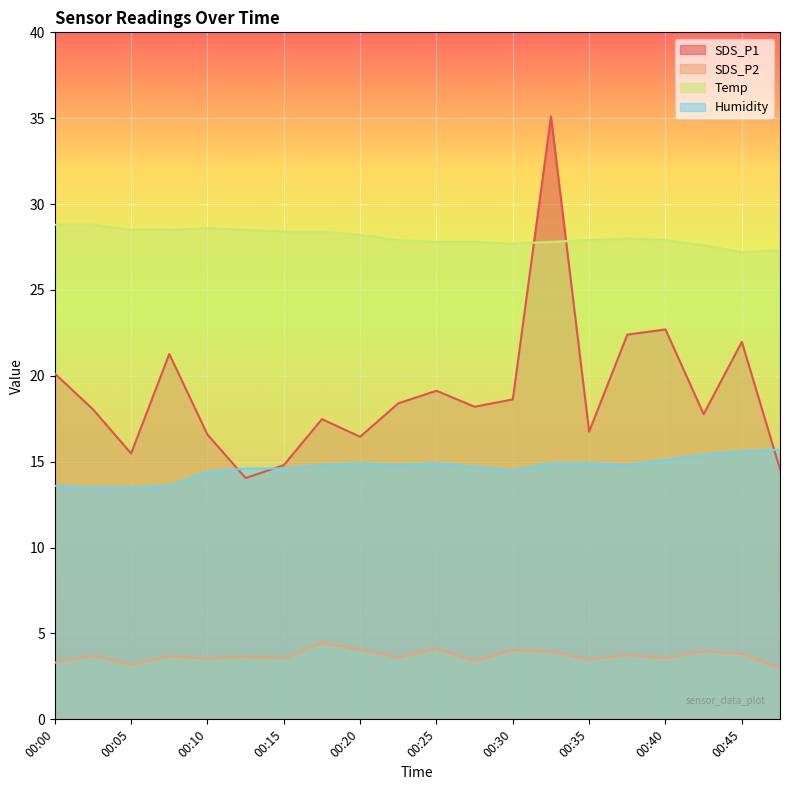

What is the difference between the Temp values at 00:23 and 00:03?

0.9